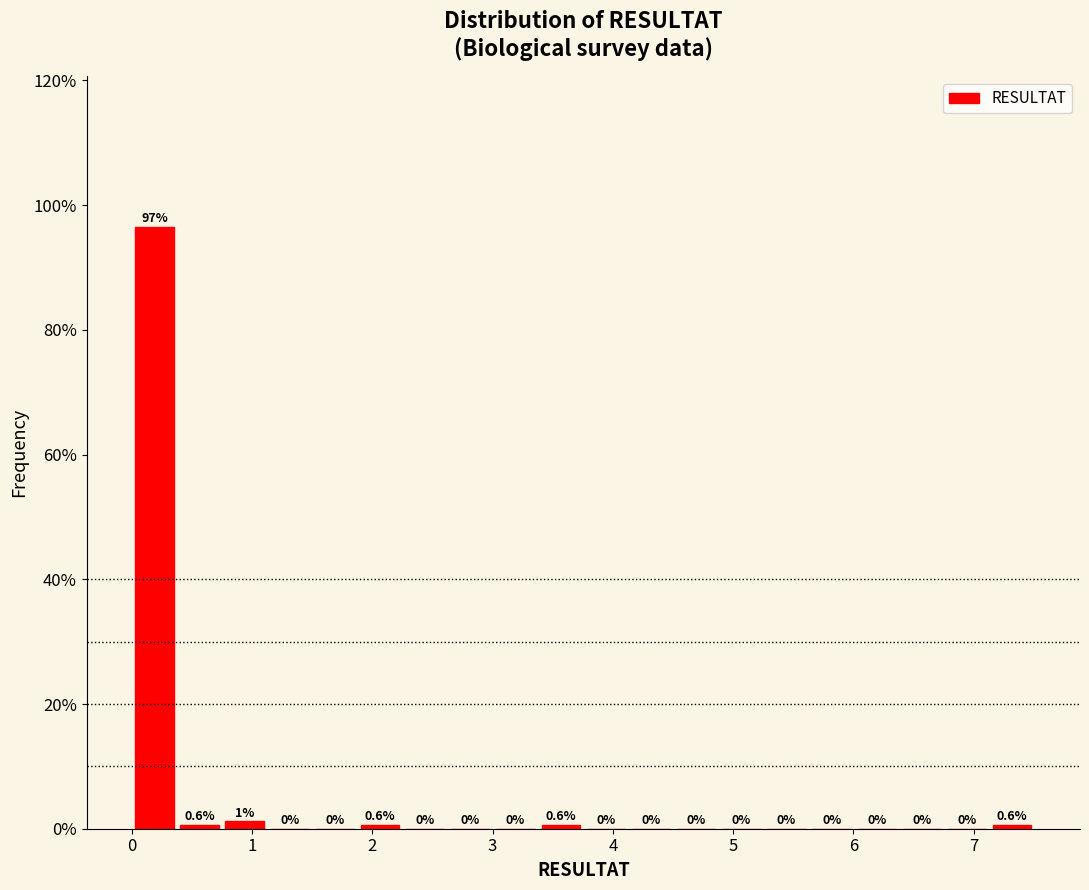

Around what value on the x-axis is the tallest bar? Give the approximate position of its centre, as read against the axis.

0.2